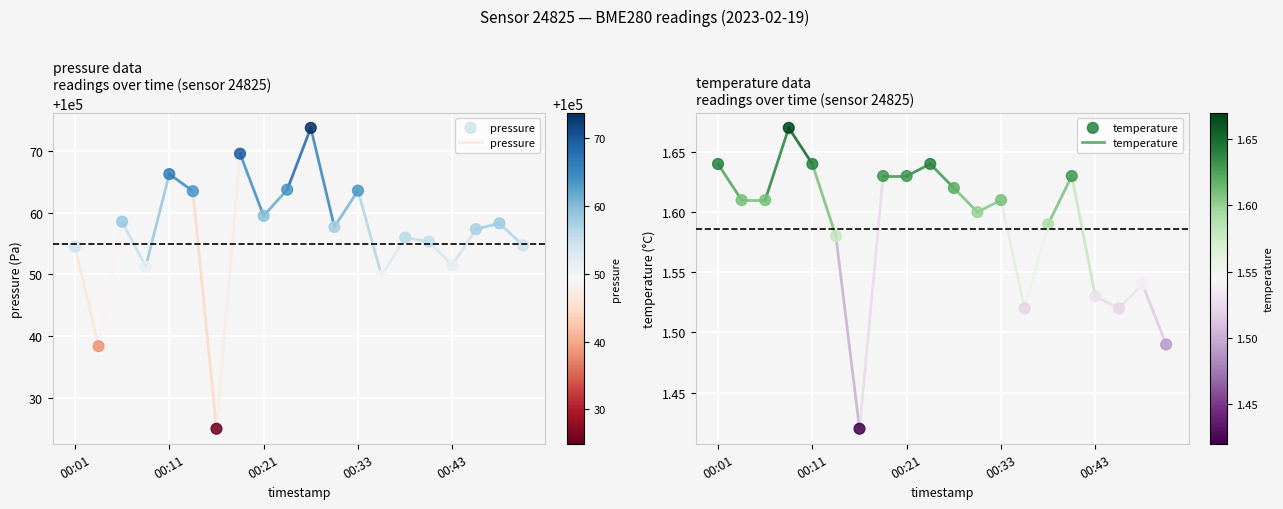

Is the value of temperature at 00:43 greater than the value of pressure at 14?

No